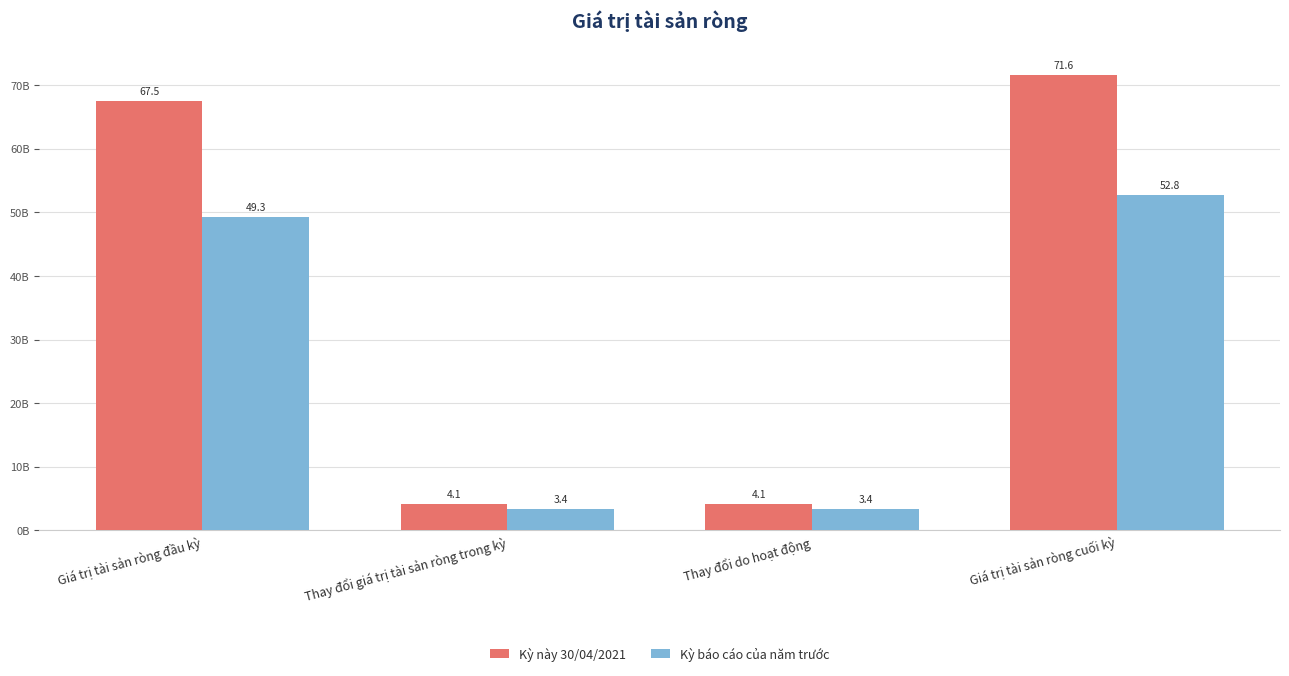

Which label corresponds to the smallest value in the chart?

Thay đổi giá trị tài sản ròng trong kỳ